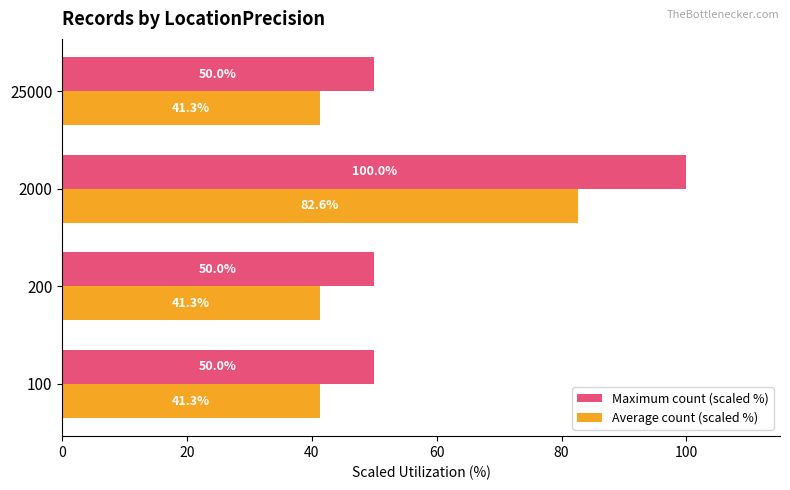

True or false: Maximum count (scaled %) has a value of 60.6 at 2000.

False